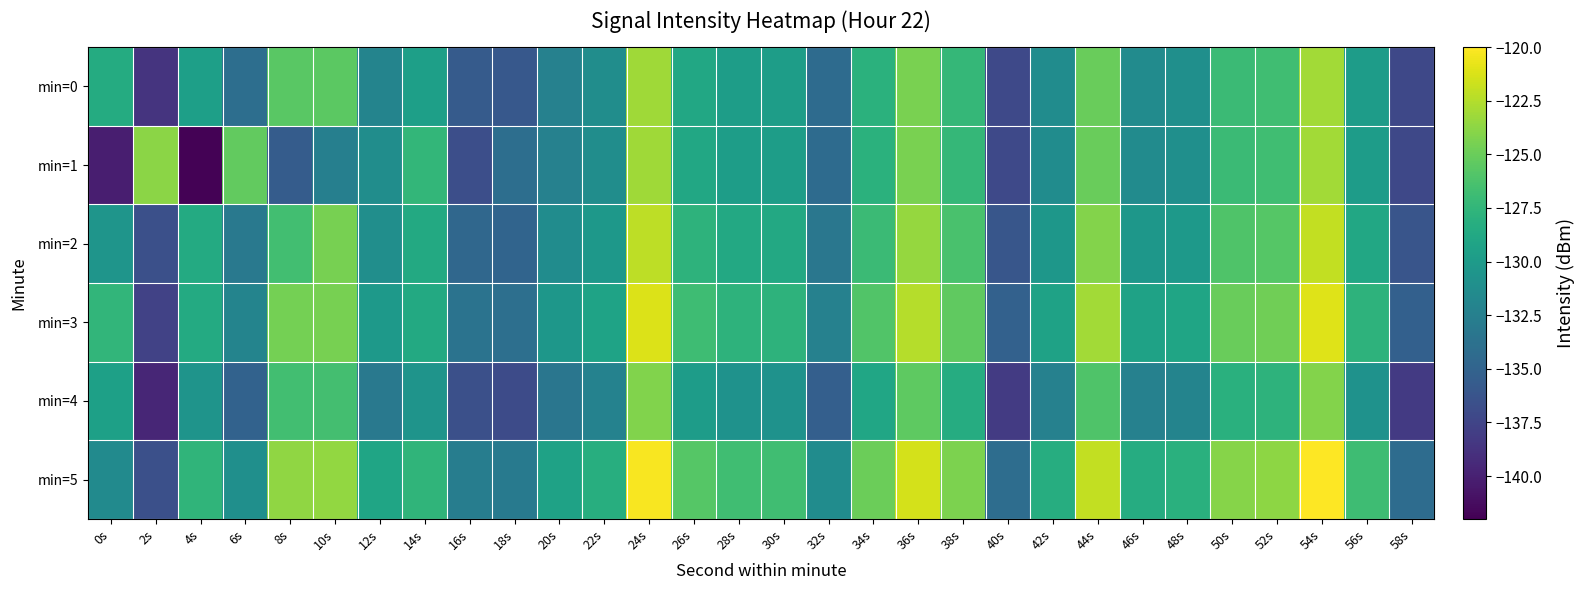

Which series has the largest range (max minus min)?

min=1